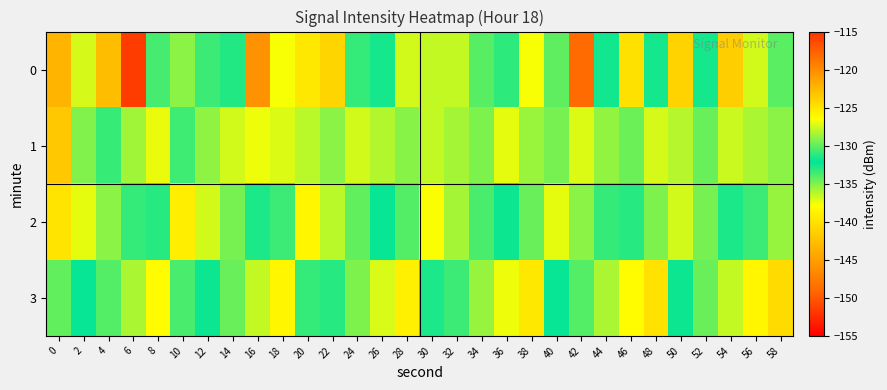

At 26, list the series in order from largest to smallest.

1, 0, 2, 3